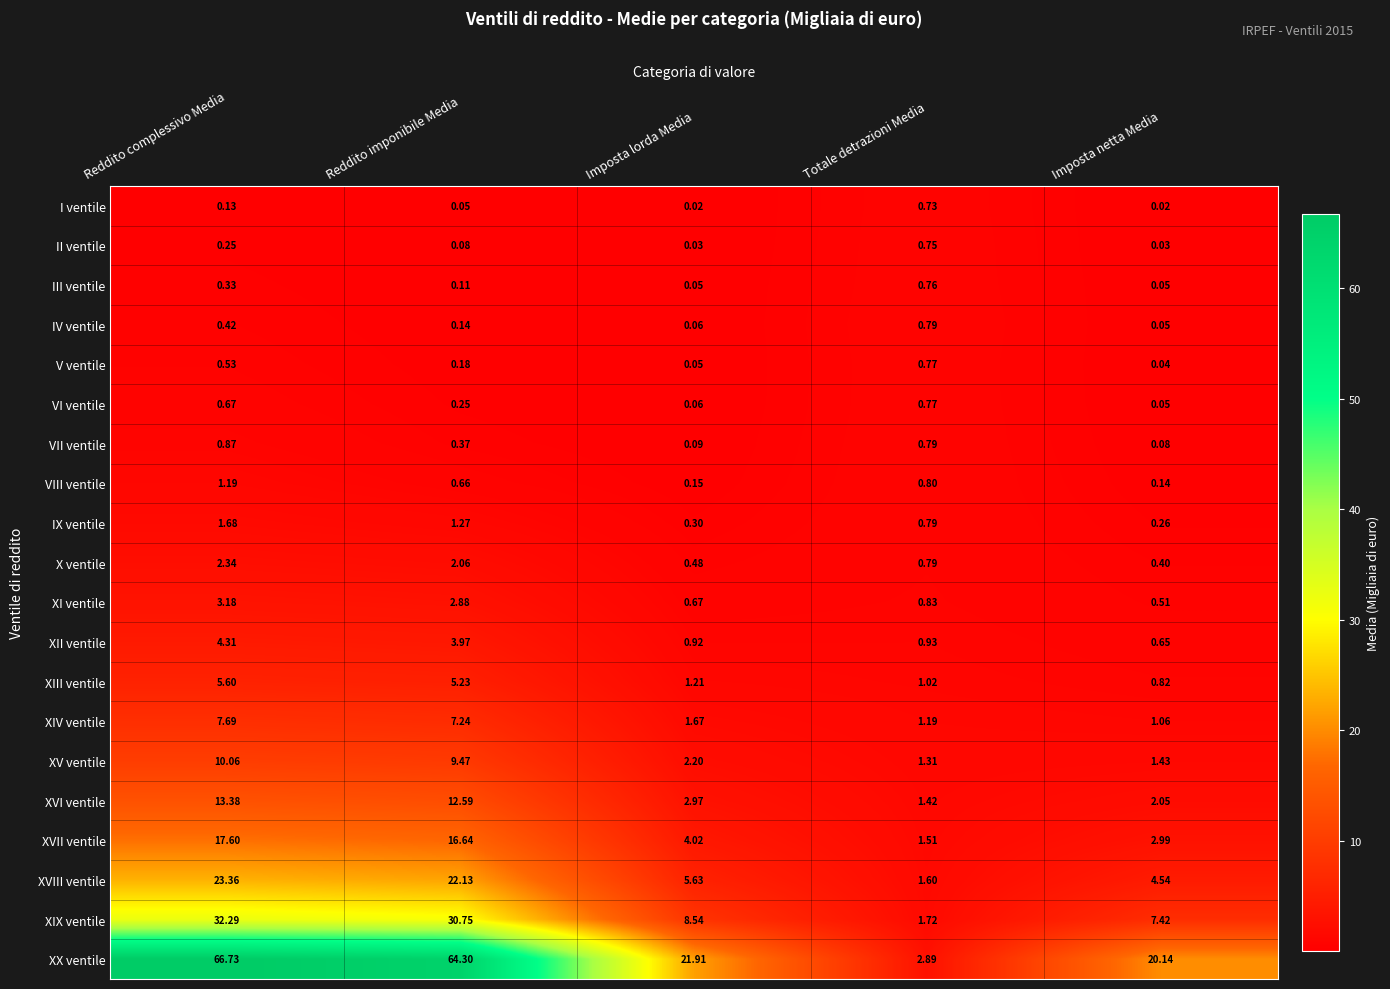

What is the maximum value shown in the chart?

66.7